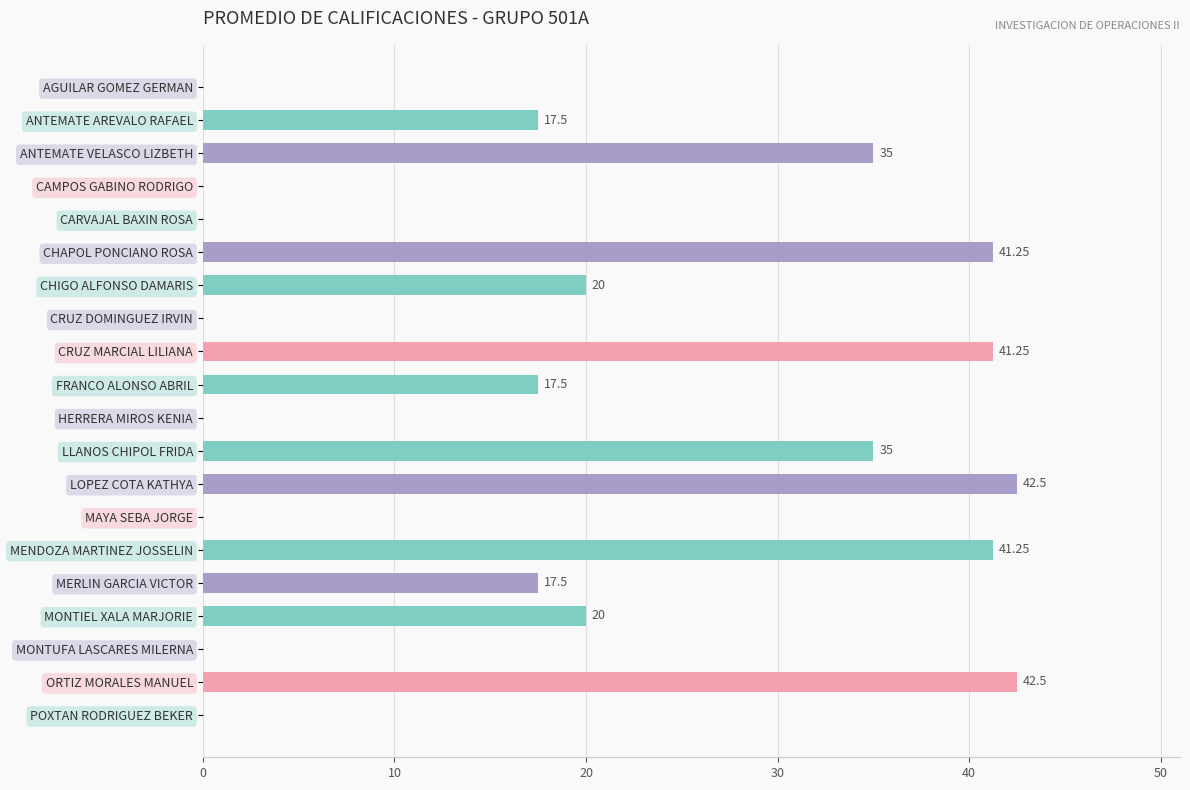

What is the change in value from AGUILAR GOMEZ GERMAN to MERLIN GARCIA VICTOR?

+17.5